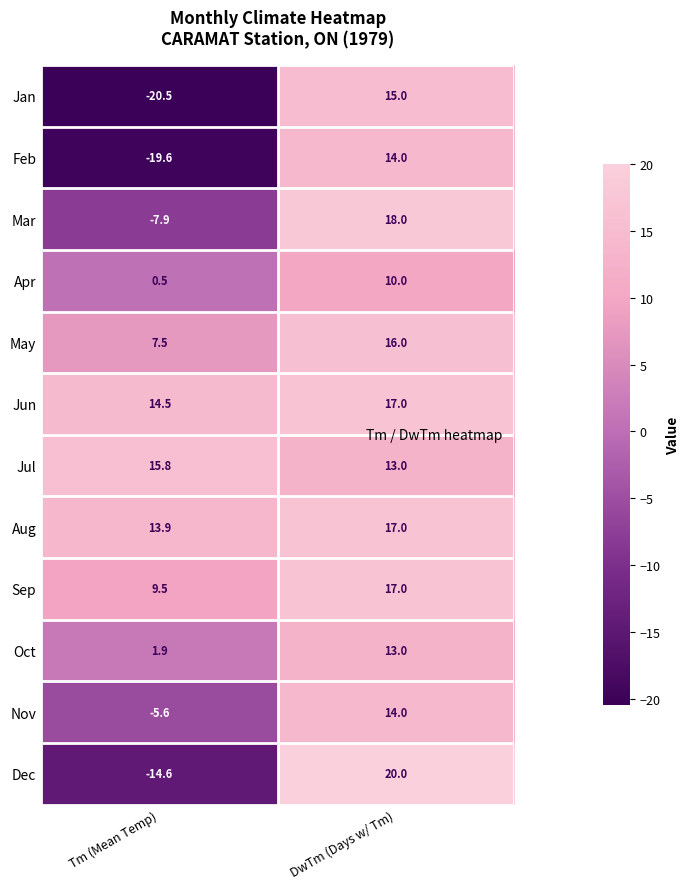

What is the sum of the Dec values at DwTm (Days w/ Tm) and Tm (Mean Temp)?

5.4